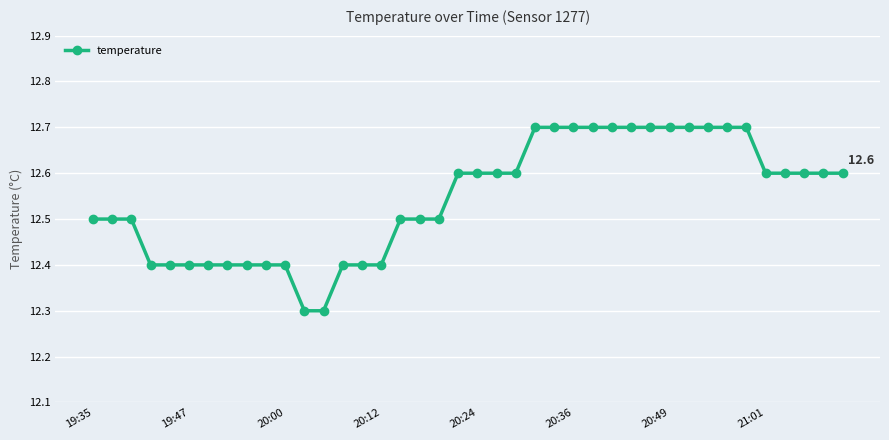

Reading left to right, what are all the values shown in this chart?

12.5	12.5	12.5	12.4	12.4	12.4	12.4	12.4	12.4	12.4	12.4	12.3	12.3	12.4	12.4	12.4	12.5	12.5	12.5	12.6	12.6	12.6	12.6	12.7	12.7	12.7	12.7	12.7	12.7	12.7	12.7	12.7	12.7	12.7	12.7	12.6	12.6	12.6	12.6	12.6